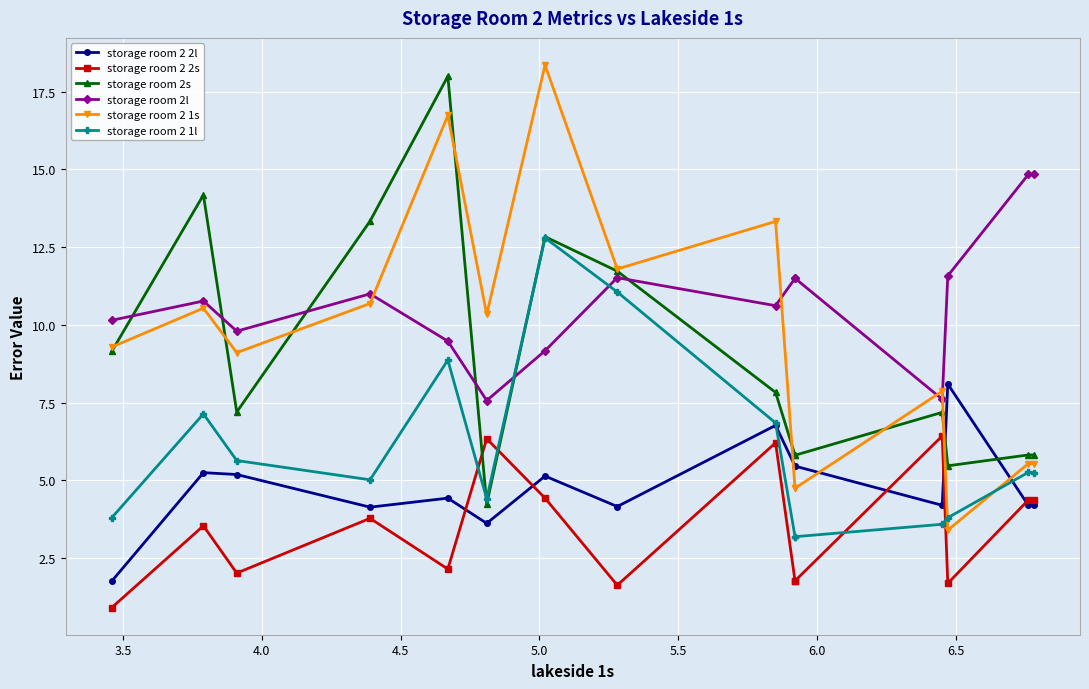

Reading right to left, what are all the values shown in this chart?

storage room 2 2l: 4.2	4.2	8.1	4.2	5.5	5.5	6.8	4.2	5.1	3.6	4.4	4.1	5.2	5.2	1.8
storage room 2 2s: 4.4	4.4	1.7	6.4	1.8	1.8	6.2	1.6	4.4	6.3	2.1	3.8	2.0	3.5	0.9
storage room 2s: 5.8	5.8	5.5	7.2	5.8	5.8	7.8	11.7	12.8	4.2	18.0	13.3	7.2	14.2	9.2
storage room 2l: 14.8	14.8	11.6	7.6	11.5	11.5	10.6	11.5	9.2	7.6	9.5	11.0	9.8	10.8	10.2
storage room 2 1s: 5.5	5.5	3.4	7.9	4.8	4.8	13.3	11.8	18.4	10.3	16.7	10.7	9.1	10.5	9.3
storage room 2 1l: 5.2	5.3	3.8	3.6	3.2	3.2	6.8	11.1	12.8	4.4	8.9	5.0	5.6	7.1	3.8